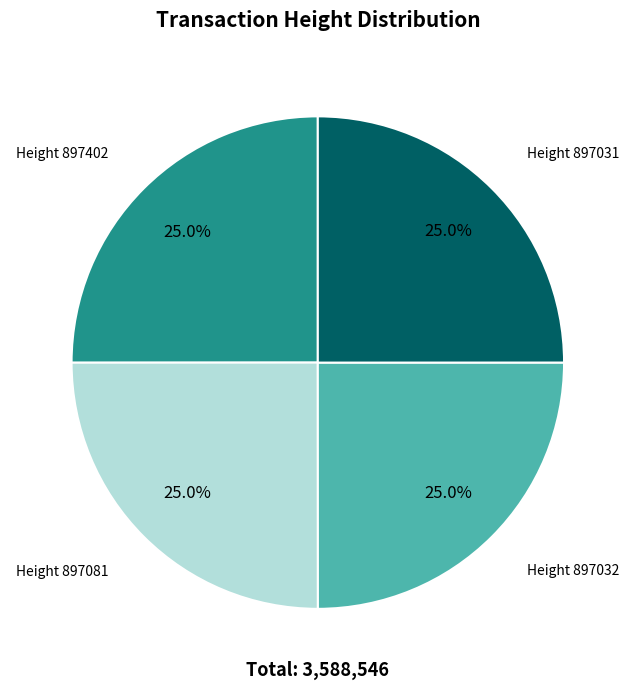

How many slices are in this pie chart?

4